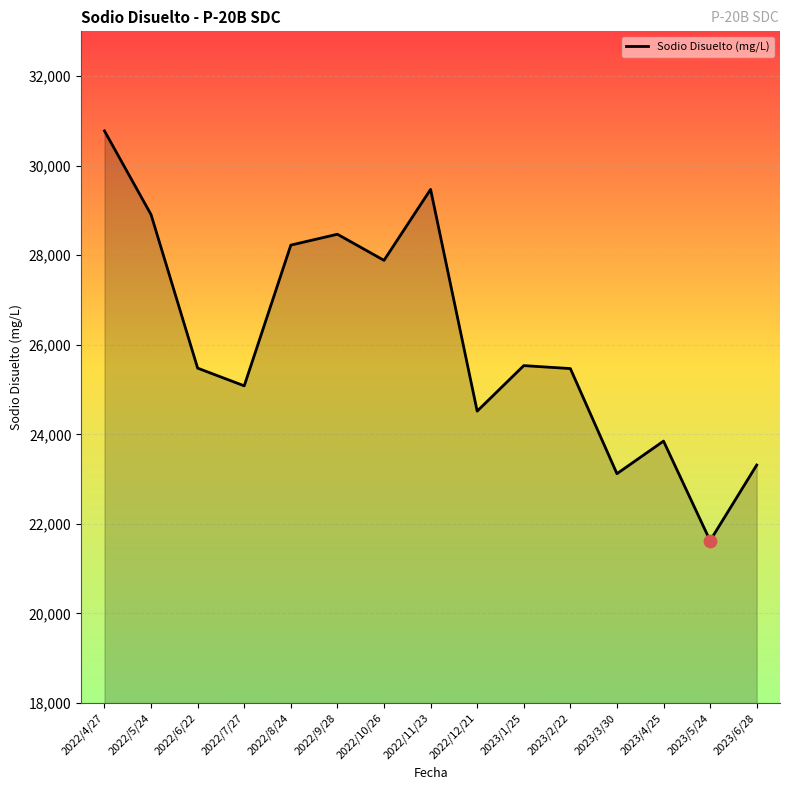

Between 2023/2/22 and 2022/12/21, which is larger?

2023/2/22